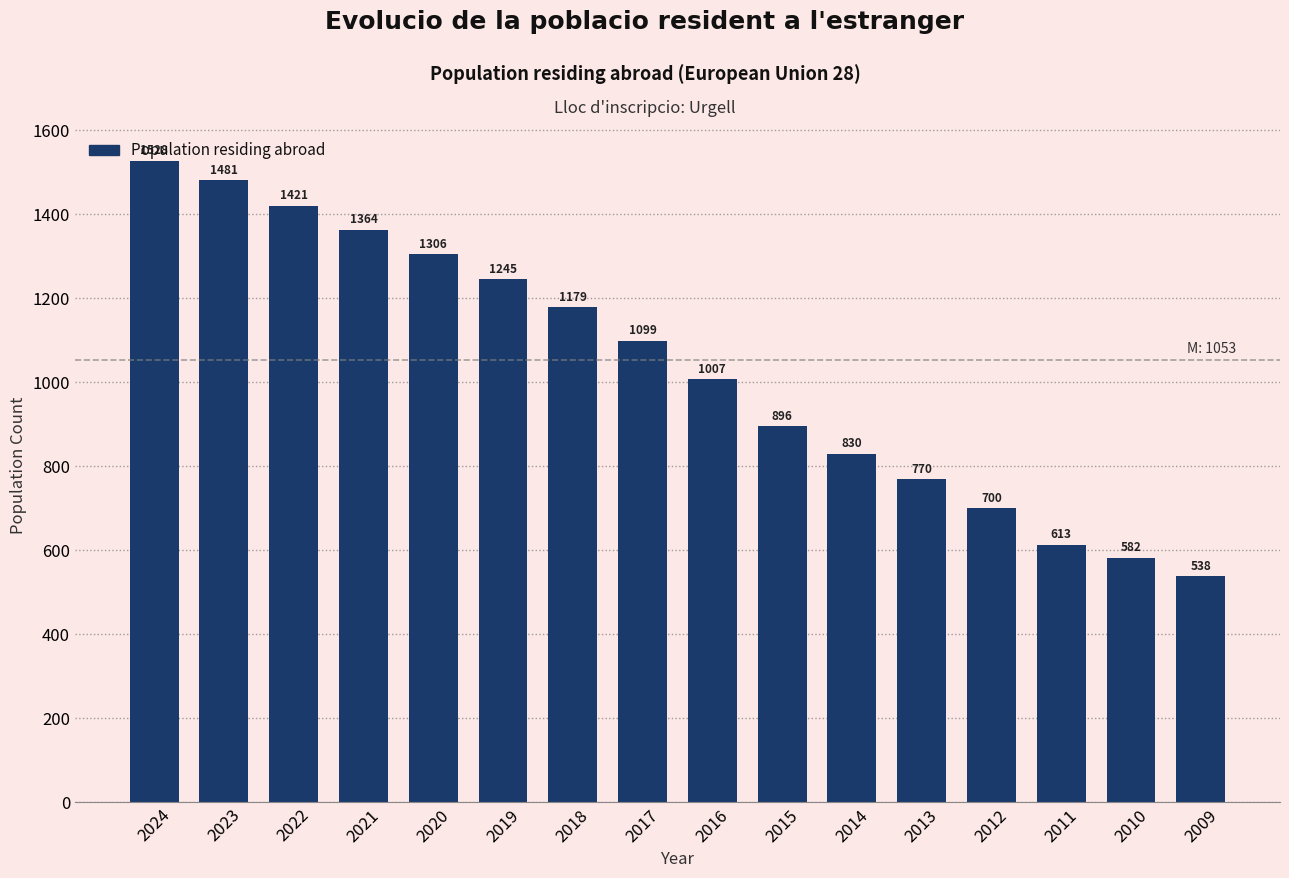

What is the average value?

1035